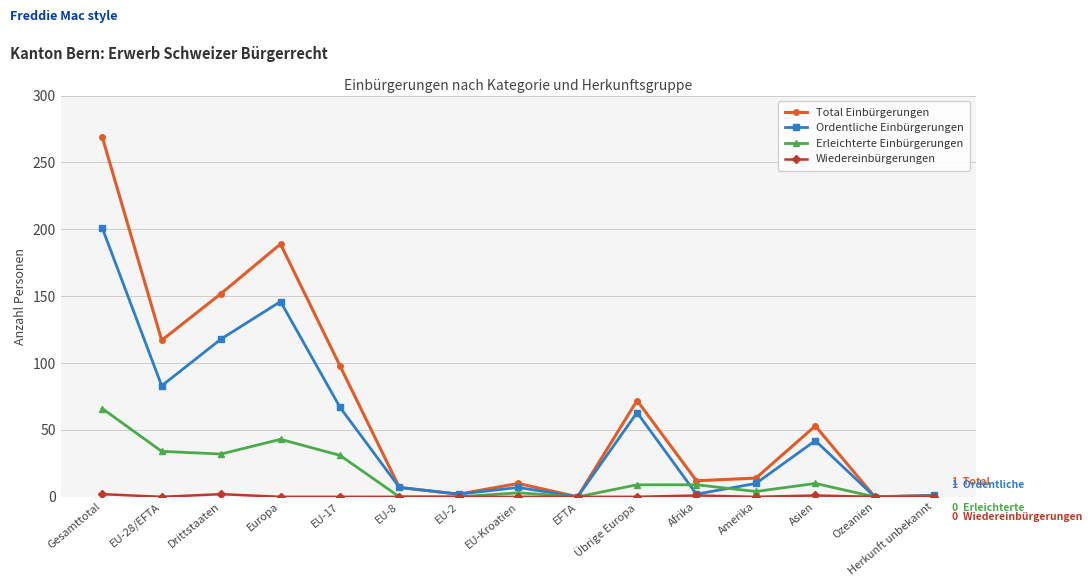

Which series changed the most between Drittstaaten and Afrika?

Total Einbürgerungen